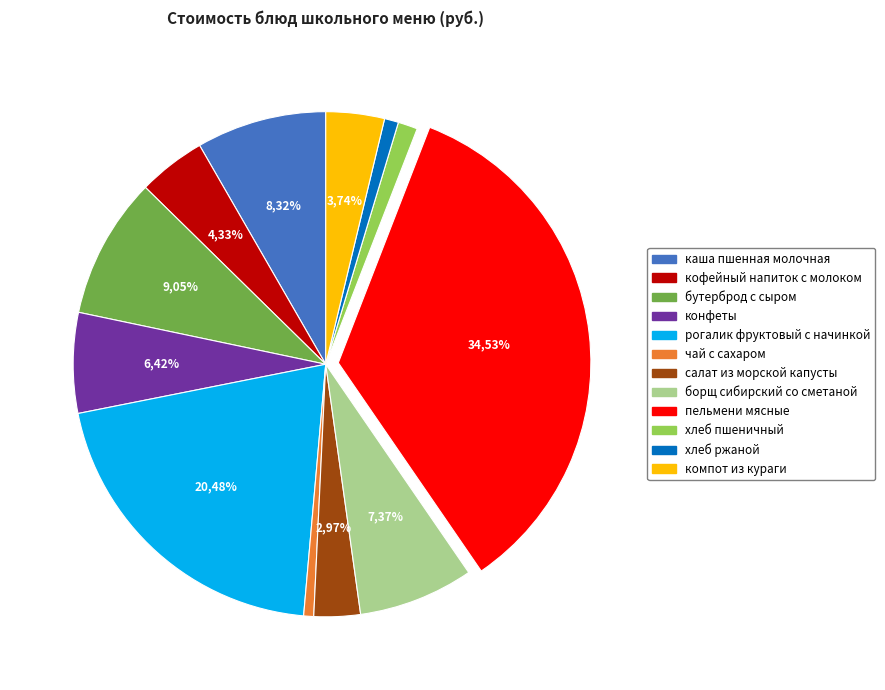

Count the number of slices in the pie.

12